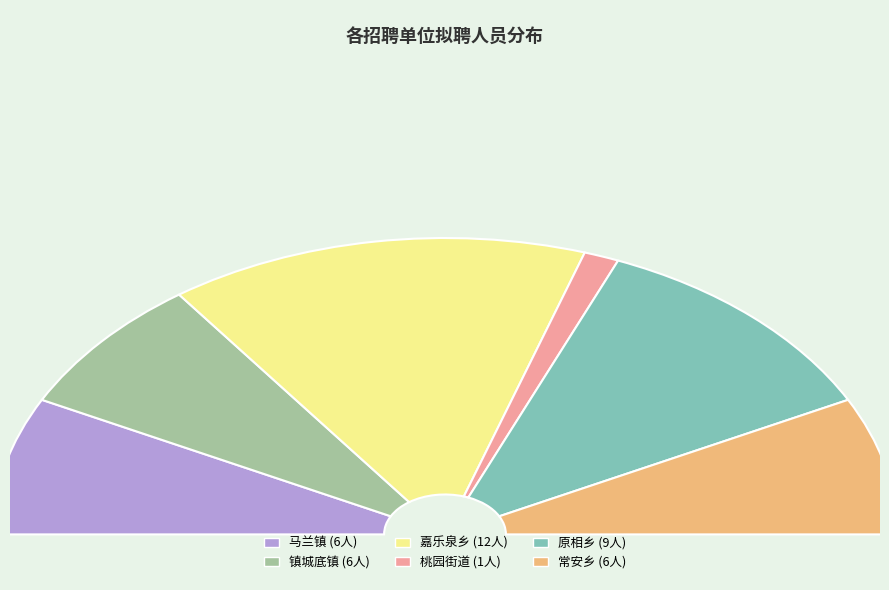

To the nearest percent, what is the difference between the 镇城底镇 and 原相乡 slice percentages?

8%